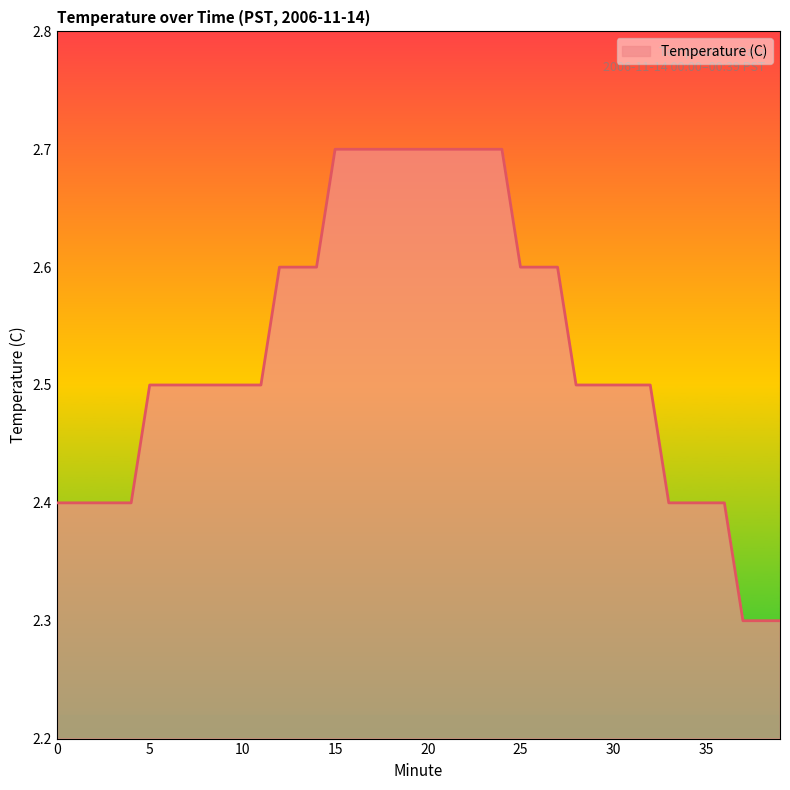

What is the difference between the maximum and minimum values?

0.4